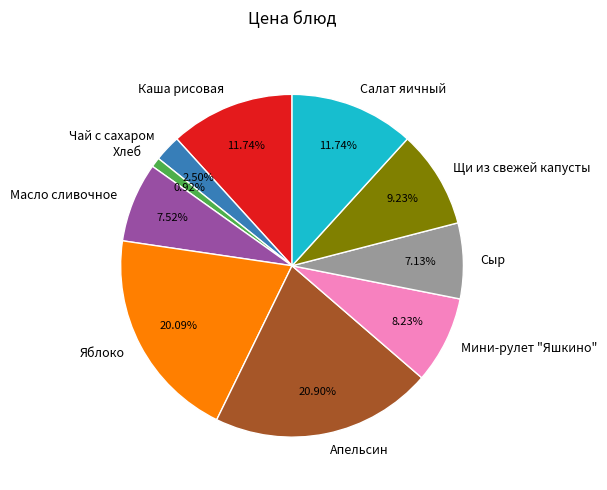

How many slices are in this pie chart?

10